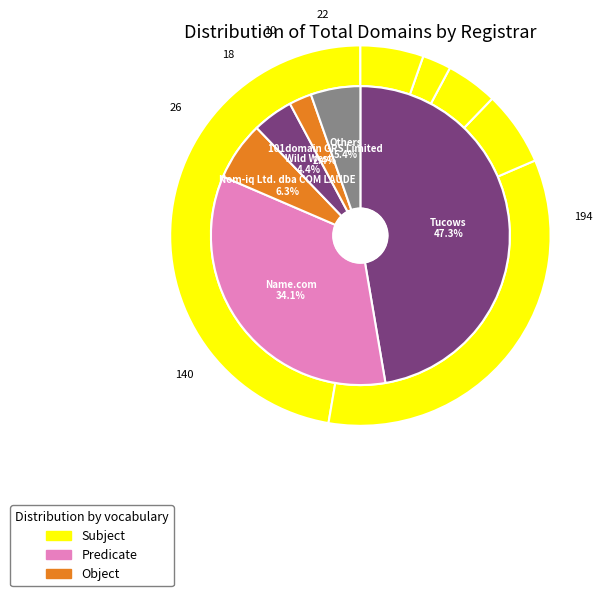

Does Gabia, Inc. represent more than half of the total?

No